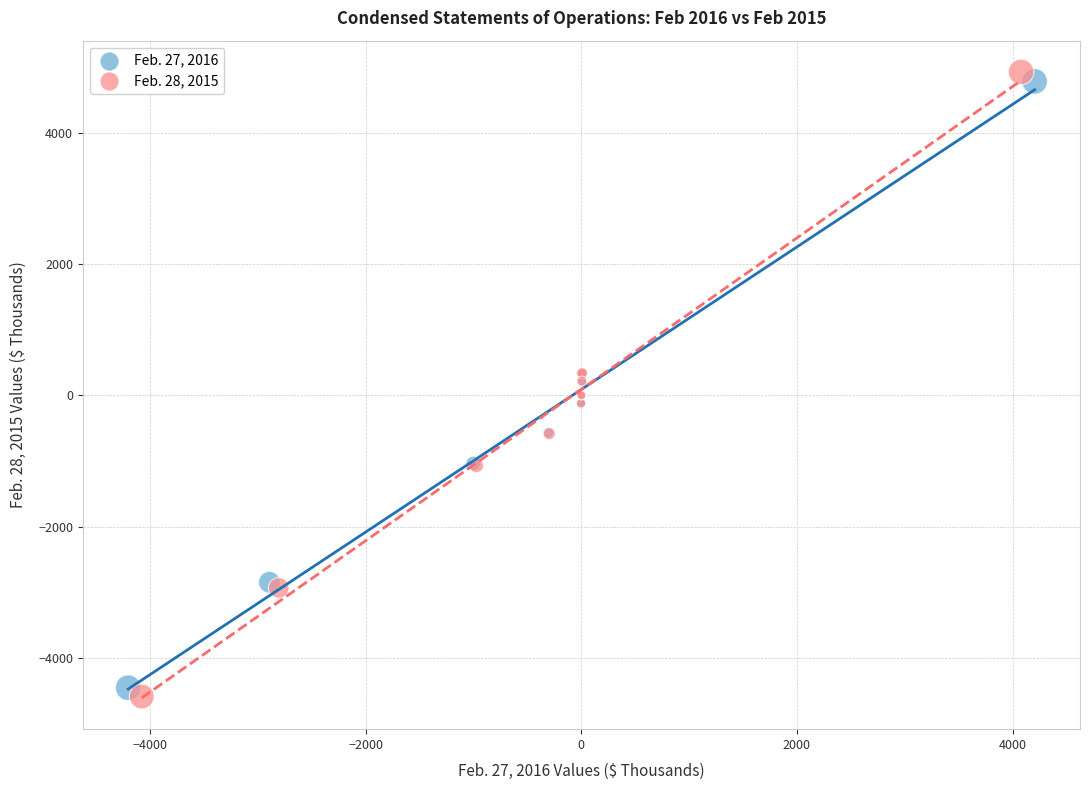

Which series has the largest Y range (max minus min)?

Feb. 28, 2015